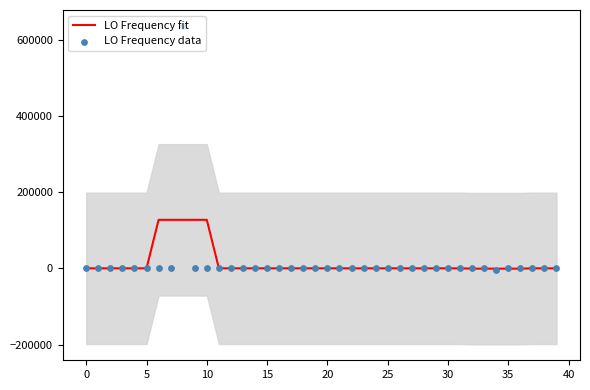

What is the maximum value for LO Frequency fit?

127141.3